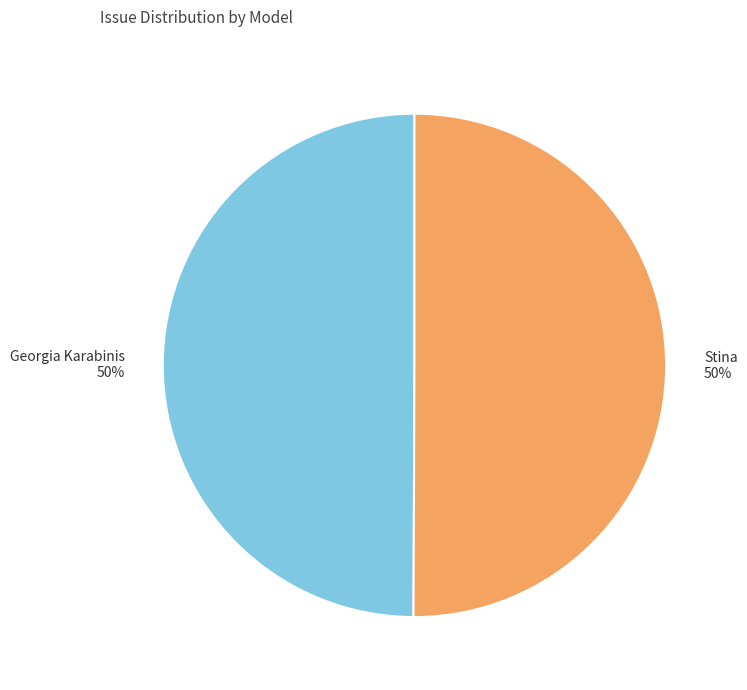

How many segments does this pie chart have?

2